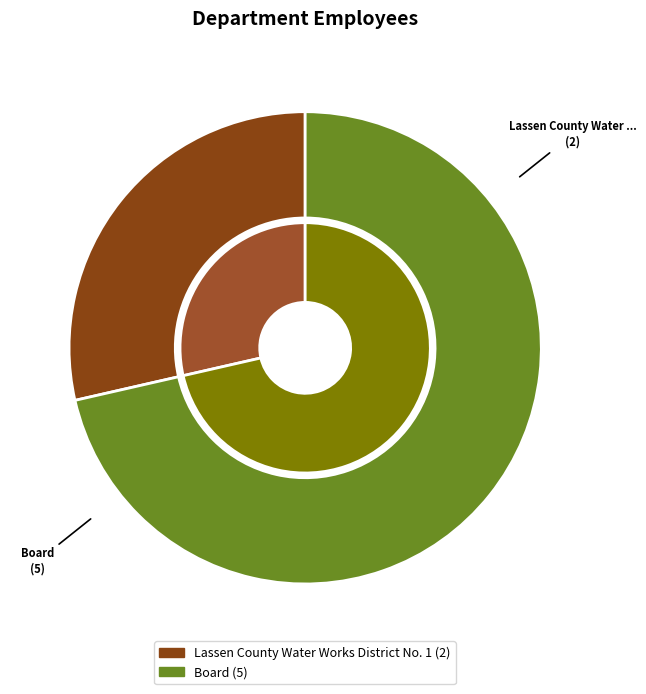

What is the change in value from Lassen County Water Works District No. 1 to Board?

+3